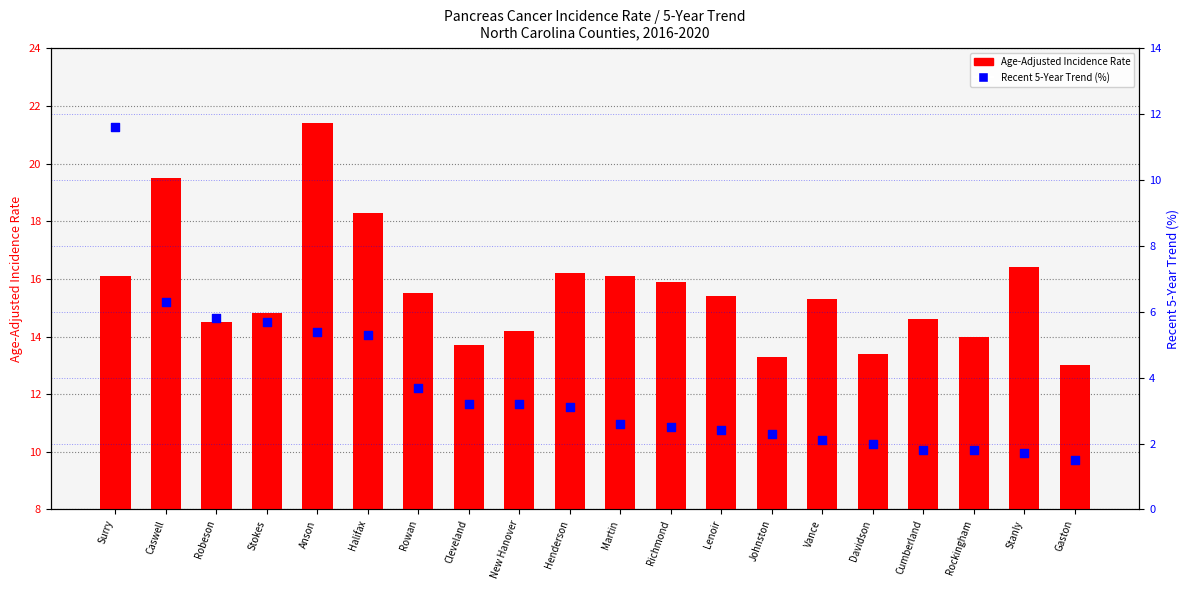

Which series has the widest spread of Y values?

Recent 5-Year Trend